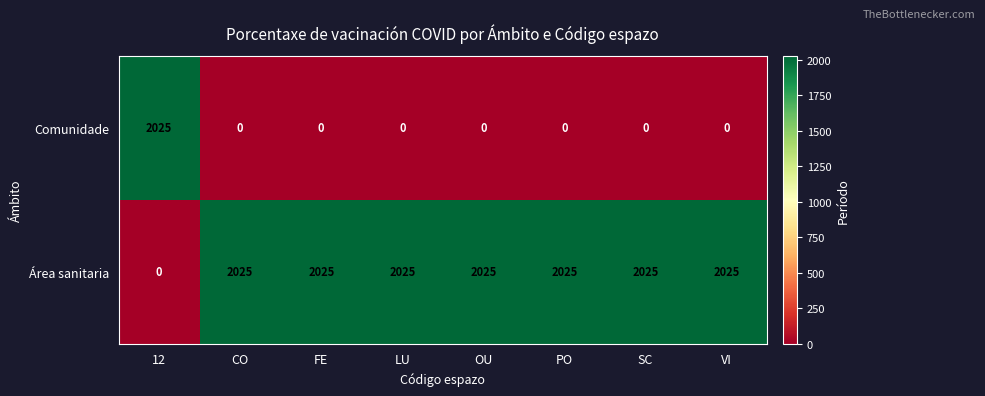

How many data points does each series have?

8